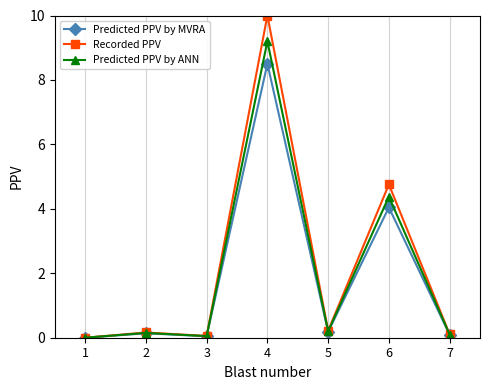

The Recorded PPV series shows 7.8 at 6. True or false?

False